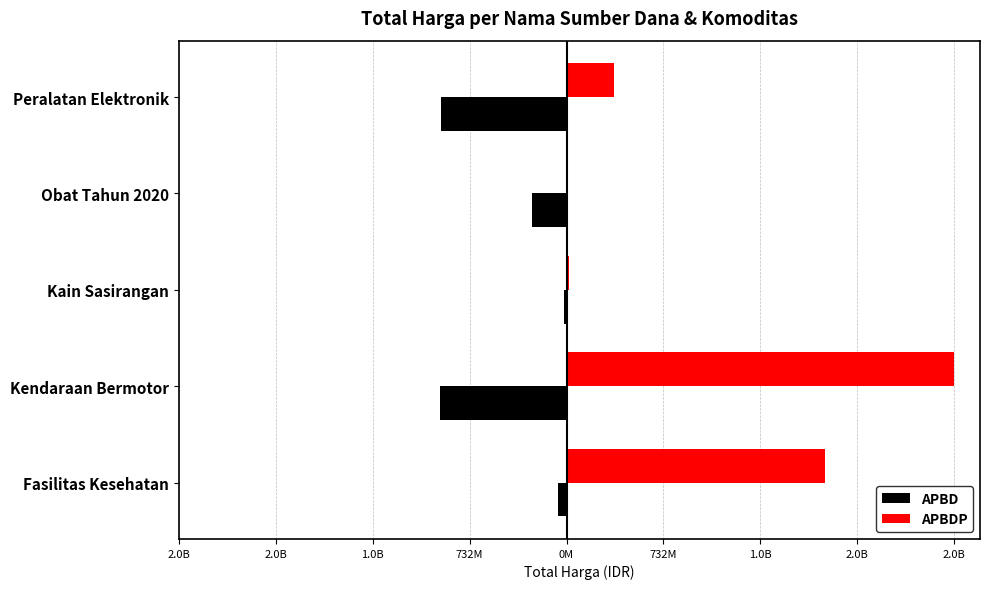

At how many categories does at least one series exceed 2405974594?

1